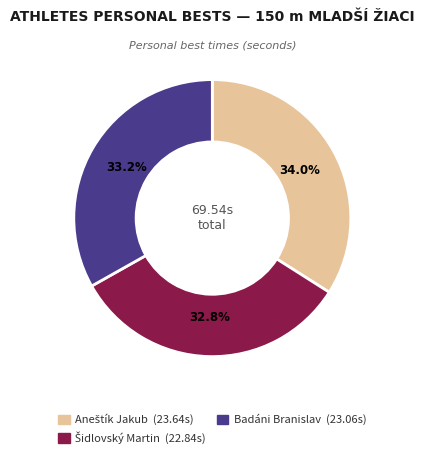

Is there any slice that represents more than half of the pie?

No